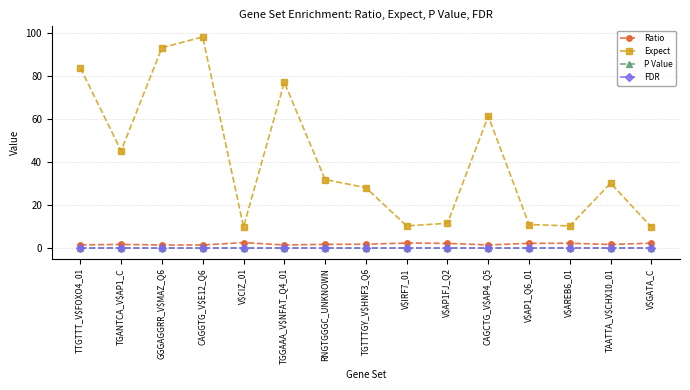

Is it true that P Value equals 0.0 at V$AP1FJ_Q2?

True